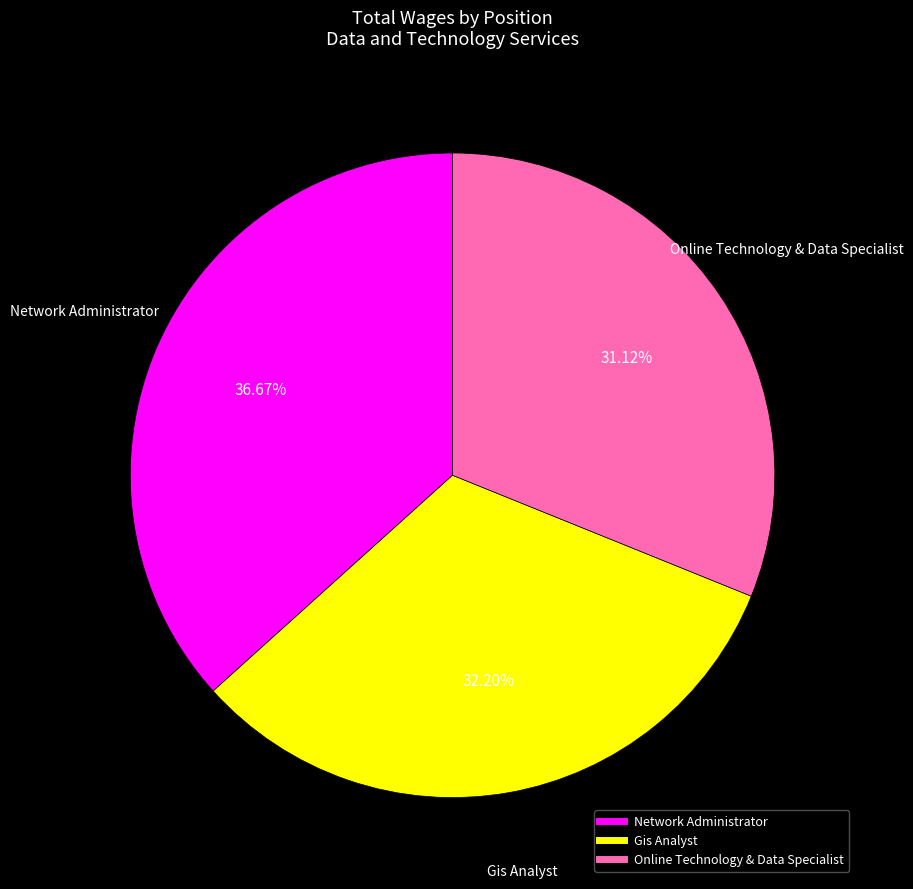

How much of the chart is everything except Gis Analyst?

67.8%